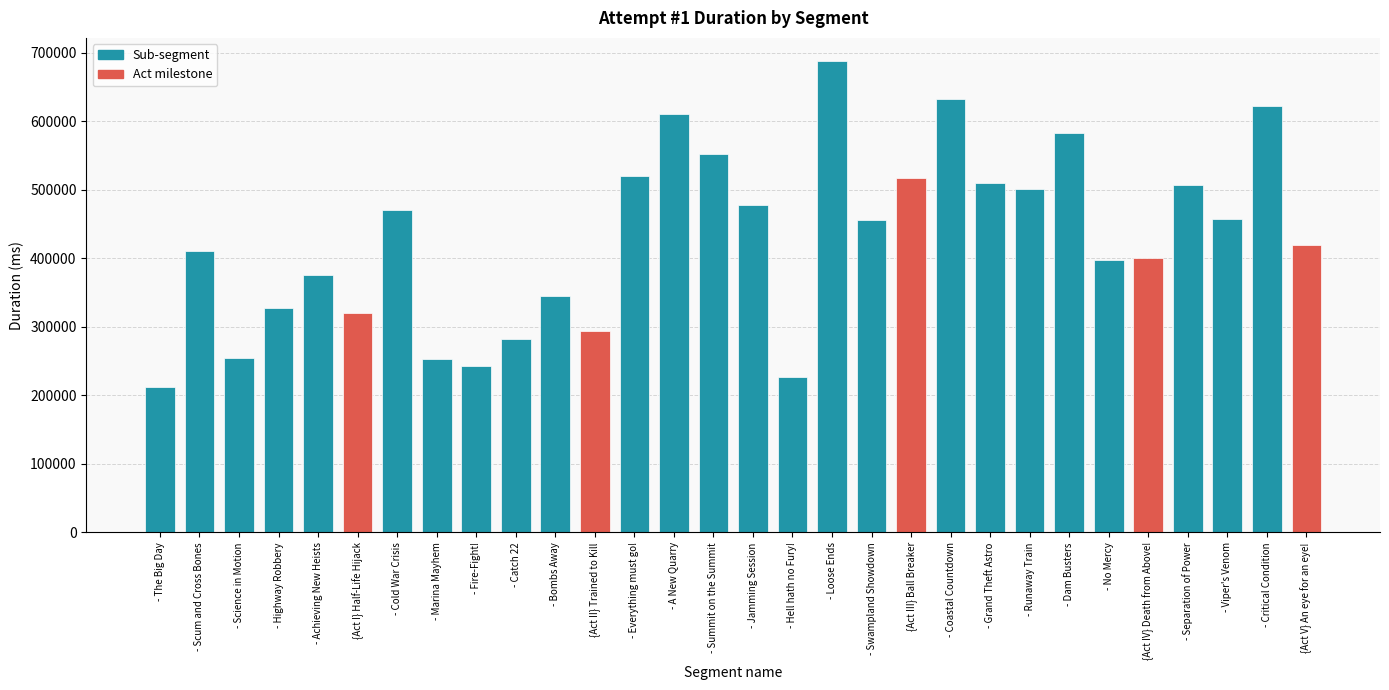

What is the difference between the maximum and minimum values?

474832